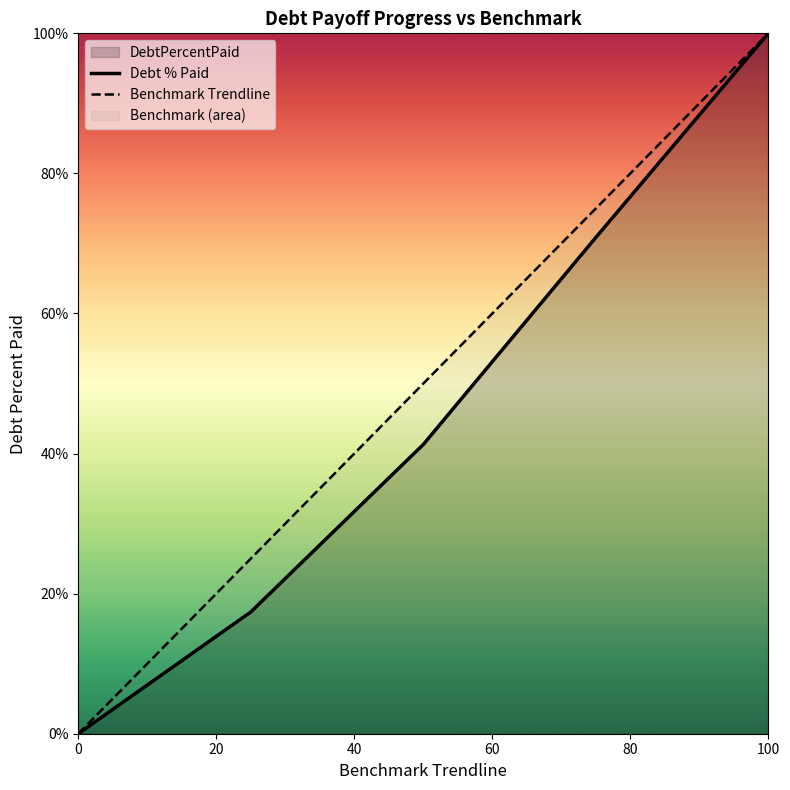

At which category is the sum across all series the highest?

100